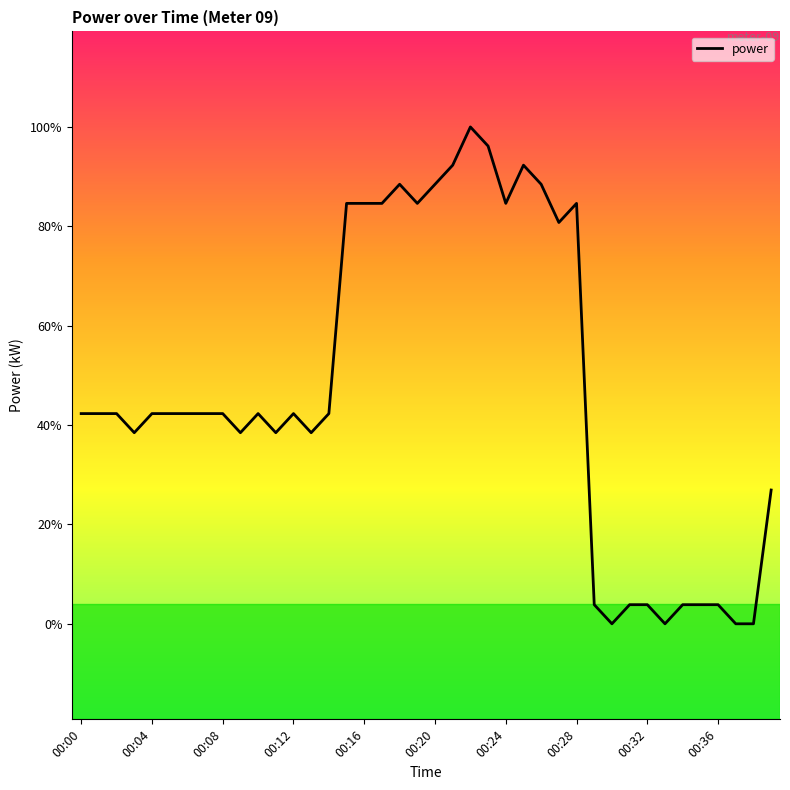

List the labels in order of value, smallest first.

30, 33, 37, 38, 29, 31, 32, 34, 35, 36, 39, 00:12, 00:36, 11, 13, 00:00, 00:04, 00:08, 00:16, 00:20, 00:24, 00:28, 00:32, 10, 12, 14, 27, 15, 16, 17, 19, 24, 28, 18, 20, 26, 21, 25, 23, 22